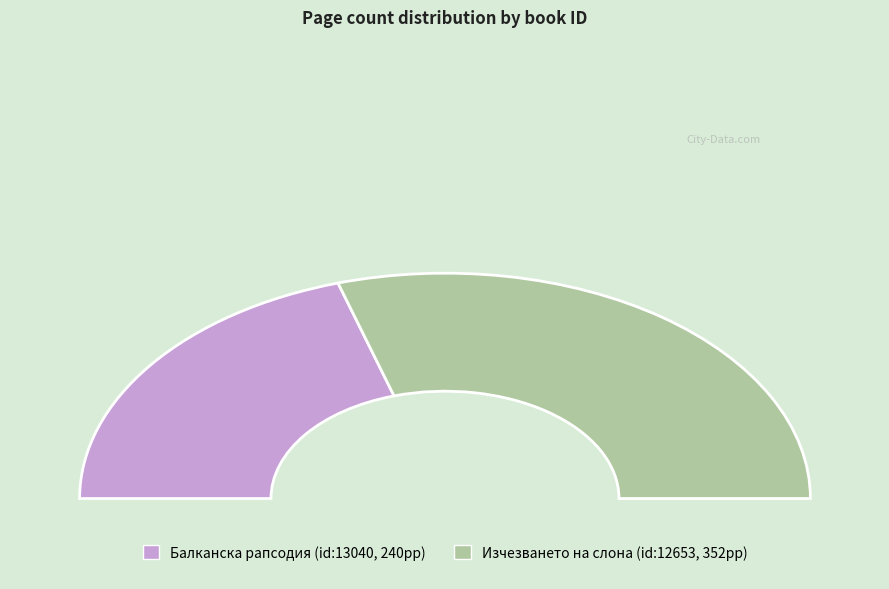

How many segments does this pie chart have?

2